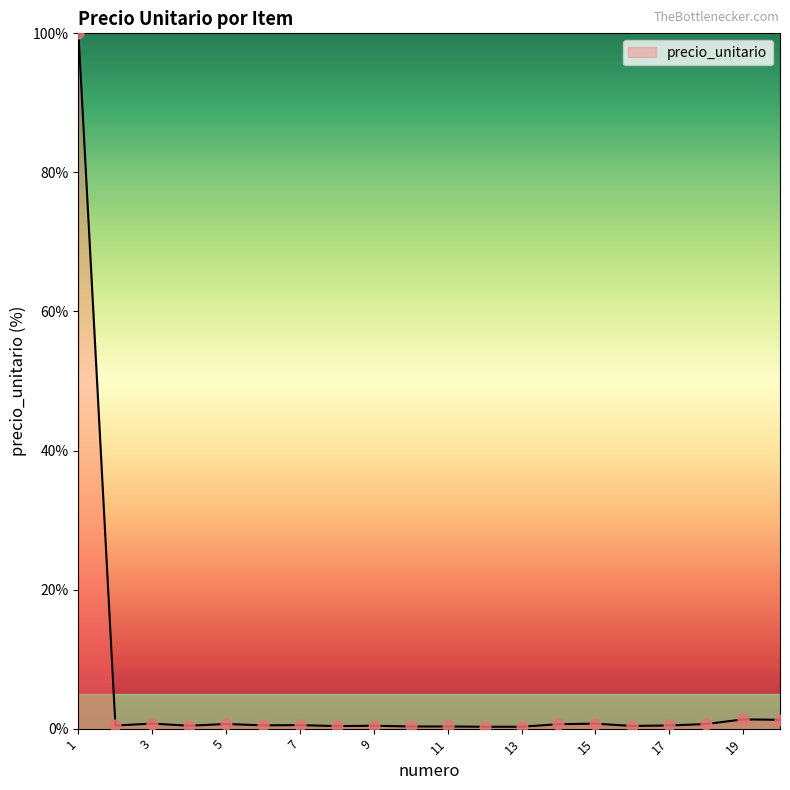

What is the difference between the maximum and minimum values?

99.7